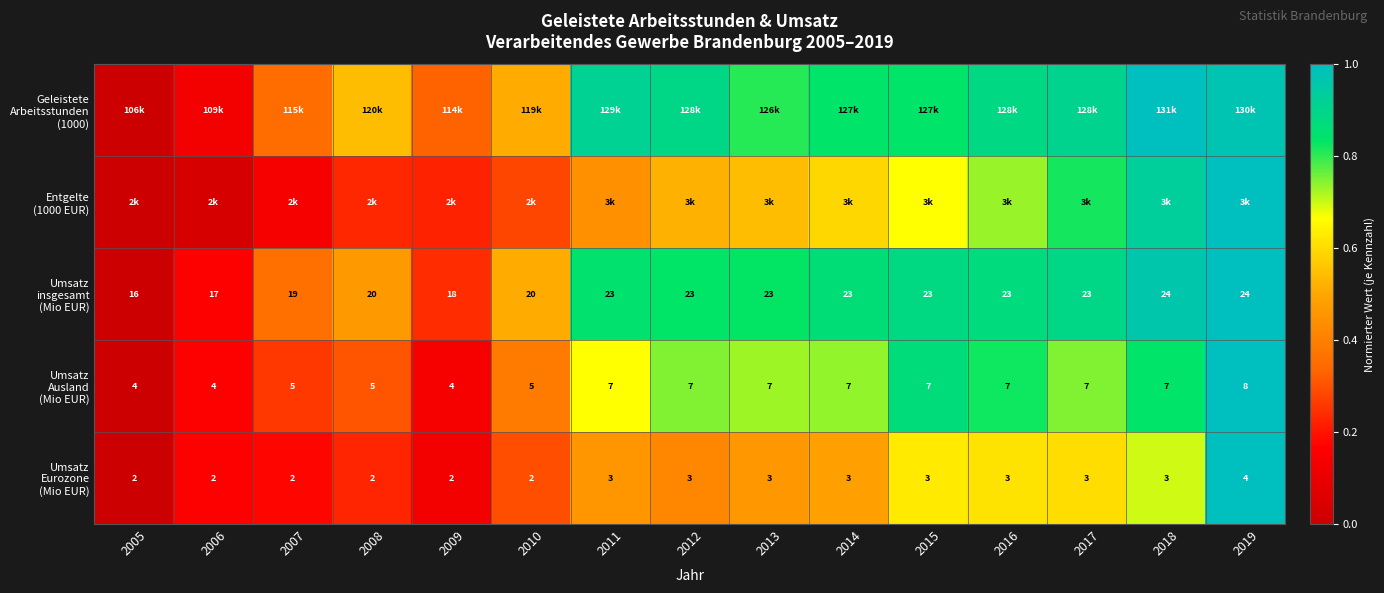

The Geleistete Arbeitsstunden (1000) series shows 0.6 at 2007. True or false?

False